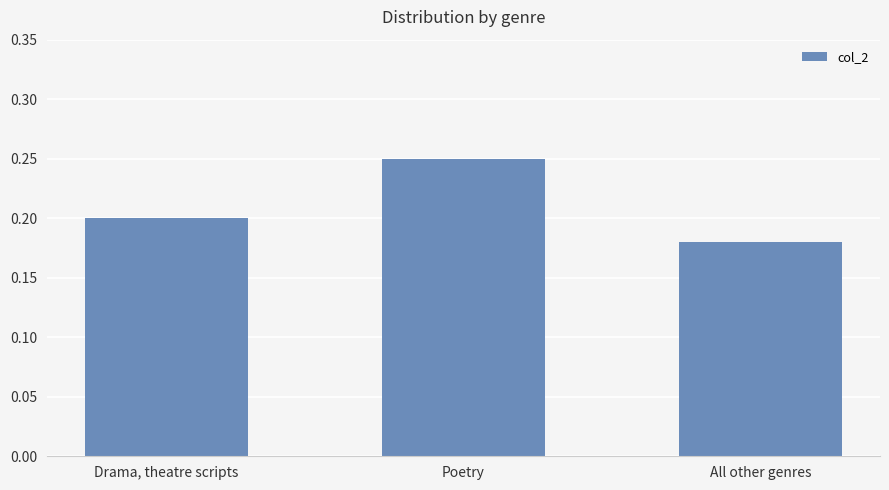

List the labels in order of value, smallest first.

All other genres, Drama, theatre scripts, Poetry